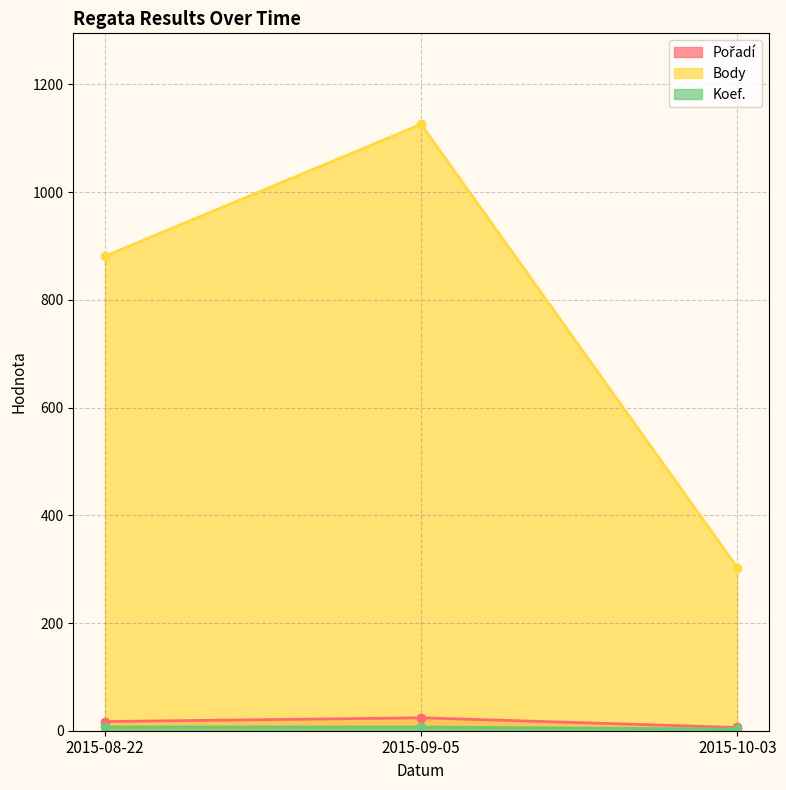

Which label corresponds to the largest value in the chart?

2015-09-05